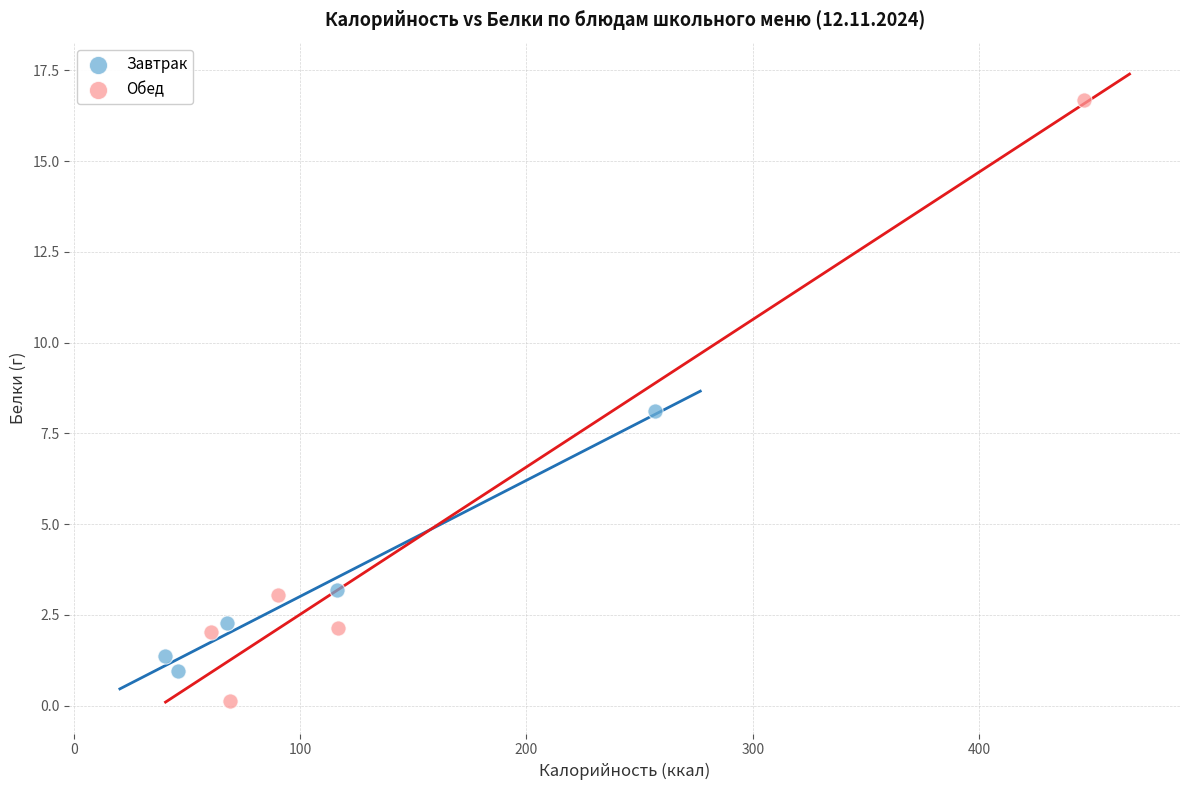

Which series contains the highest Y value?

Обед